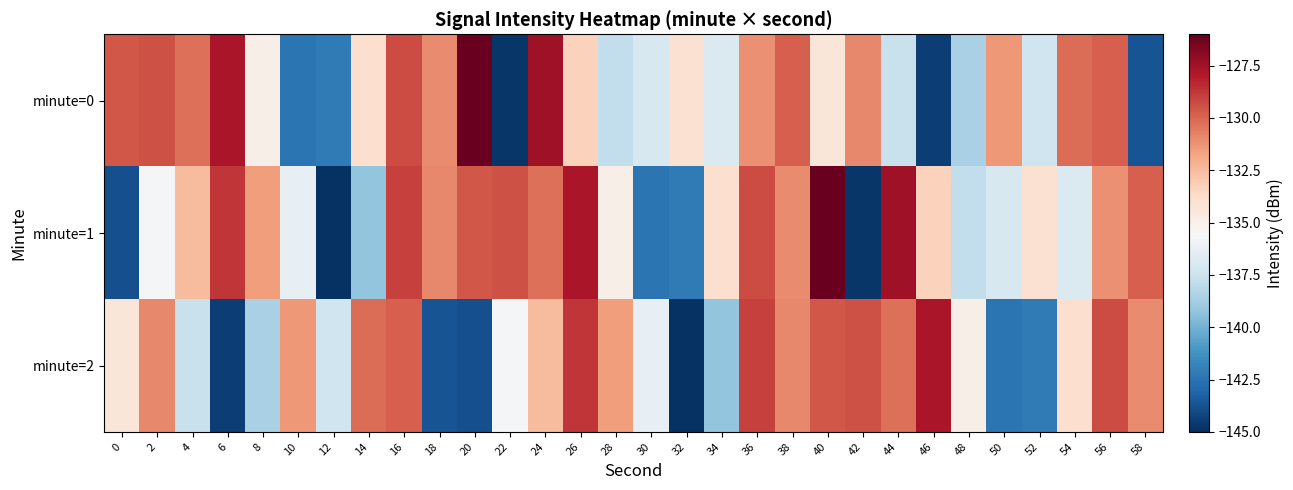

Rank the series by their average value, from lowest to highest.

minute=2, minute=0, minute=1